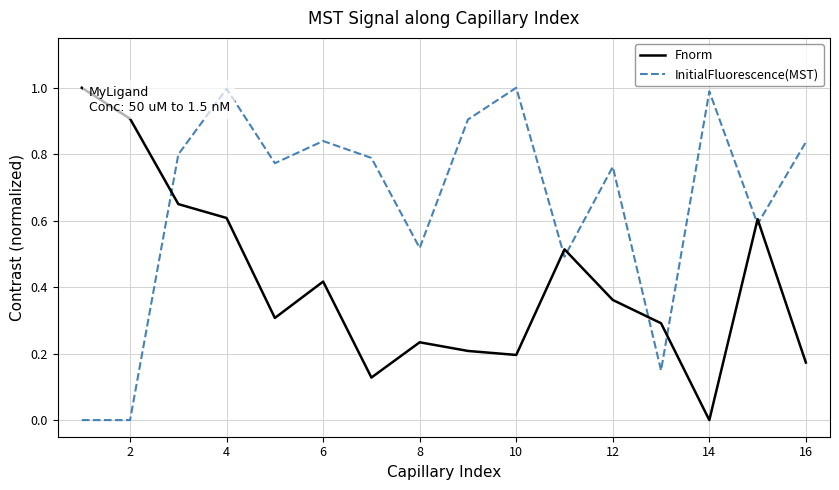

What is the greatest value displayed?

1.0